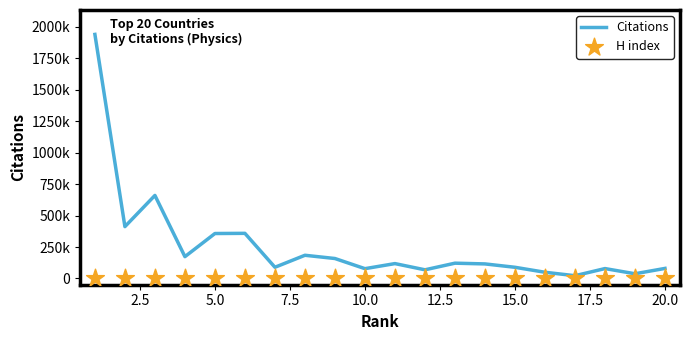

At how many categories does at least one series exceed 1090930?

1